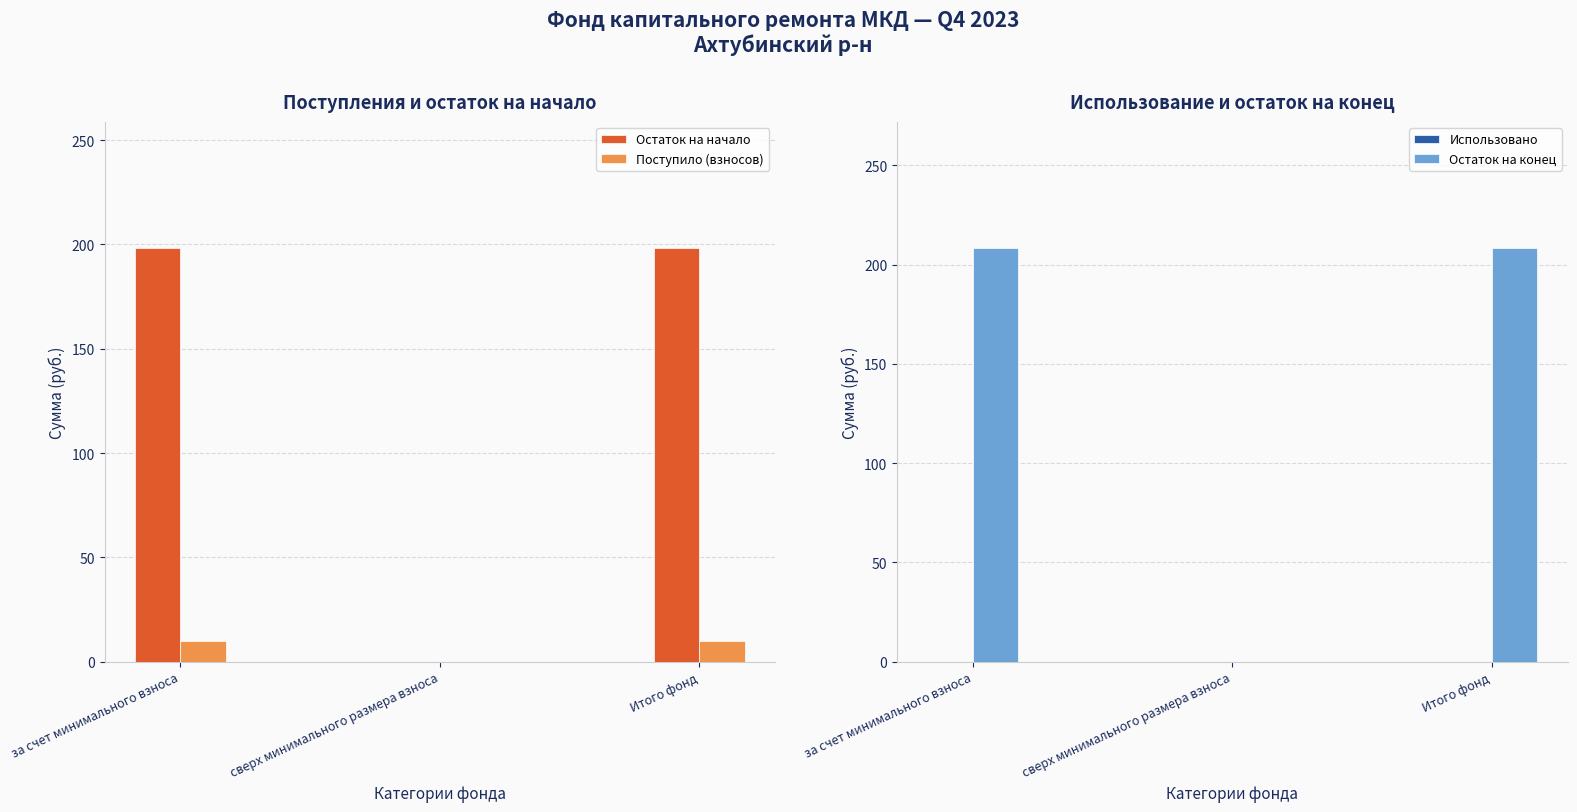

How many distinct data groups are displayed?

4